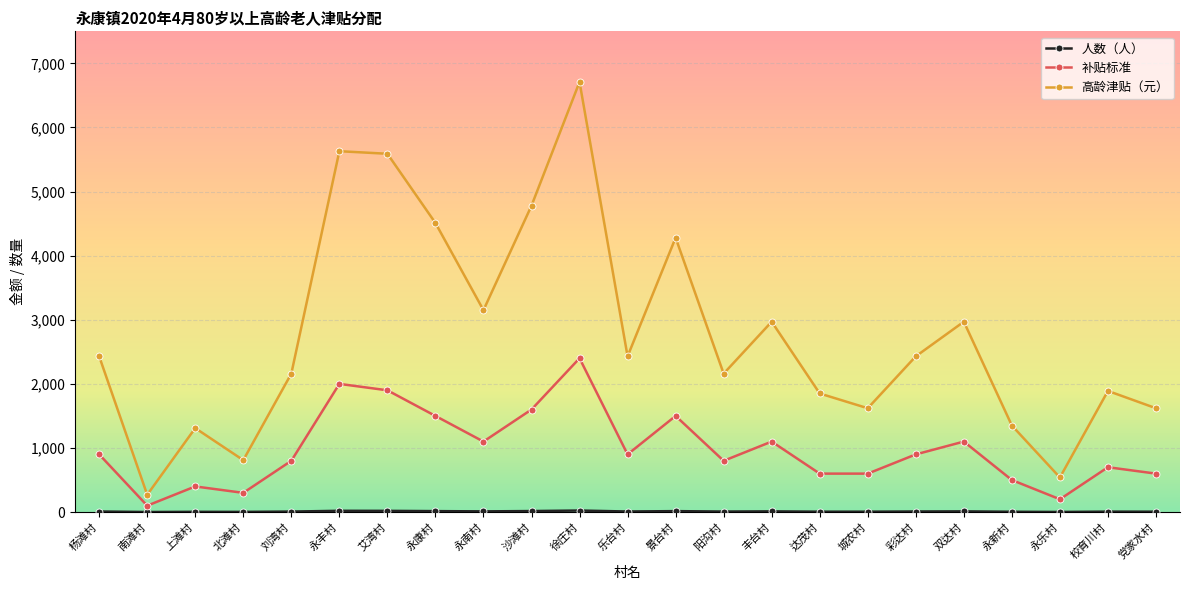

Is it true that 补贴标准 equals 1448 at 杨滩村?

False